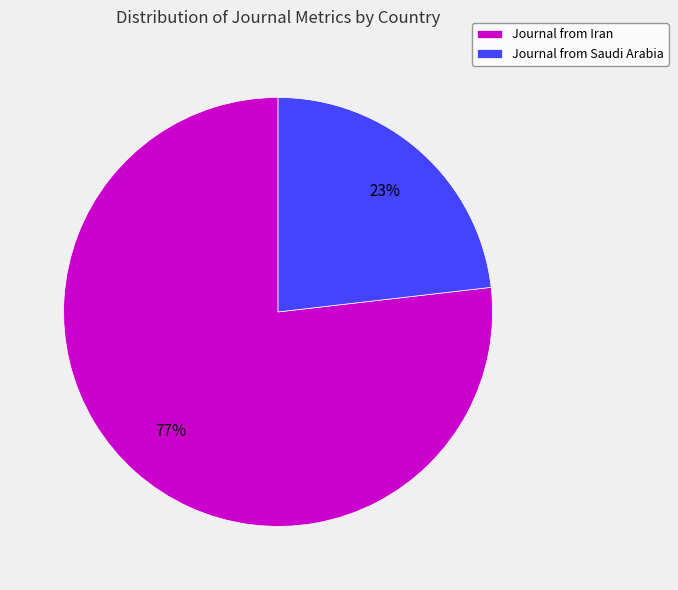

To the nearest percent, what is the difference between the largest and smallest slice percentages?

54%